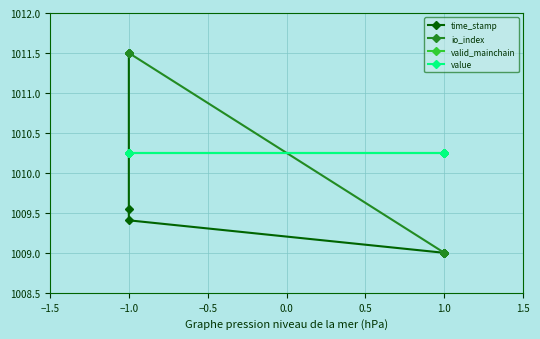

Between 1.0 and −1.0, which is larger?

−1.0